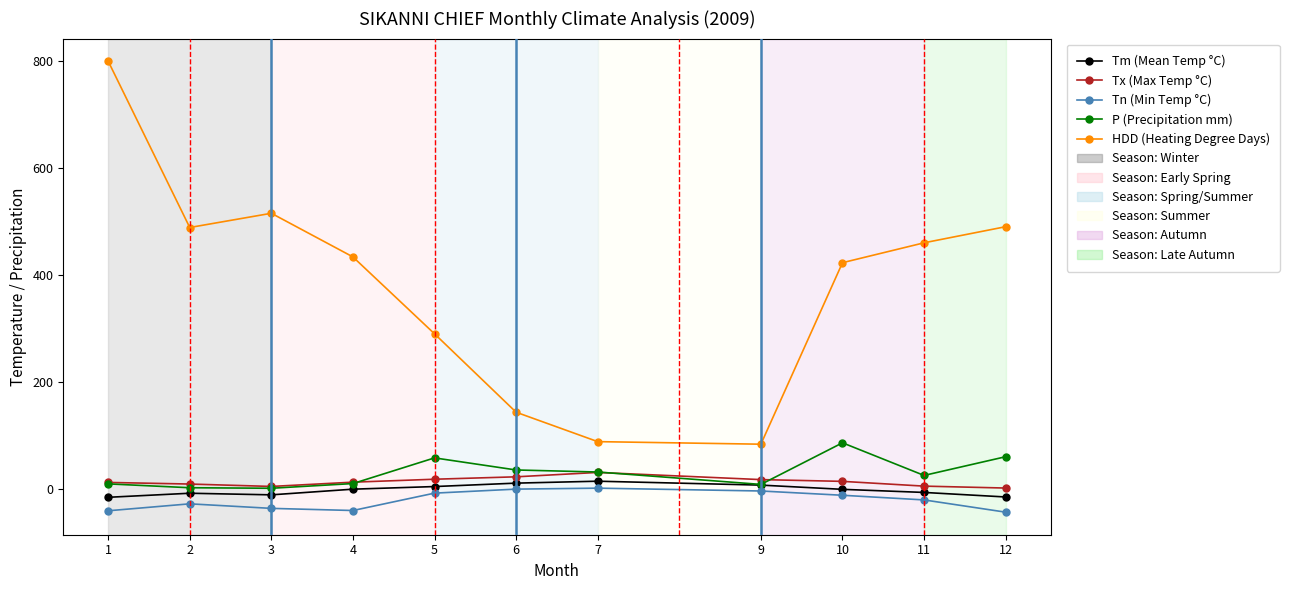

At how many categories does at least one series exceed 665?

1